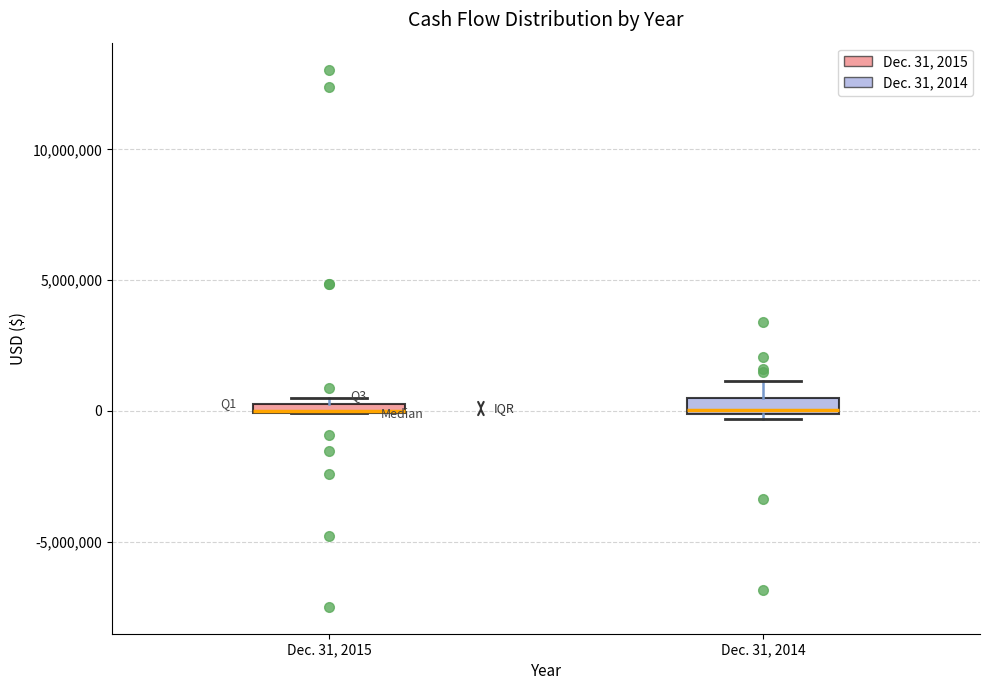

Where is the lower edge of the box for Dec. 31, 2015 on the y-axis? The values are not printed on the chart, so give them approximately, as read against the axis.

0